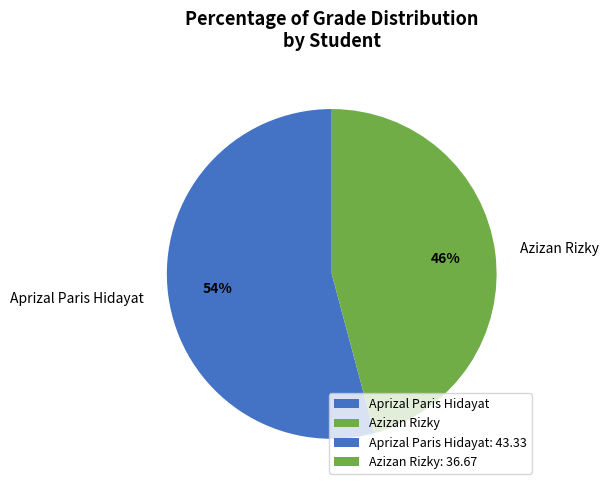

The Aprizal Paris Hidayat slice represents 61% of the pie. True or false?

False